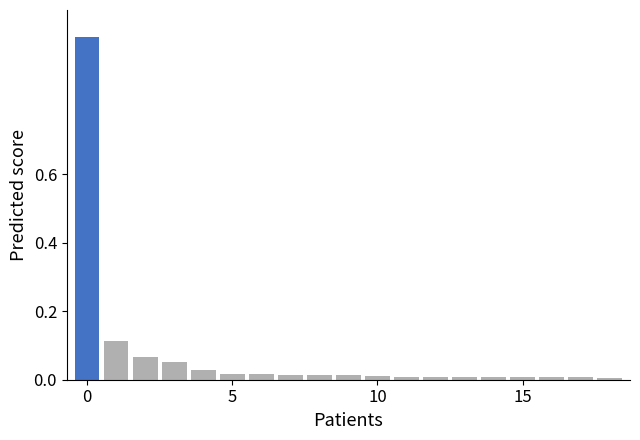

What is the value of the 1st bar from the left?

1.0